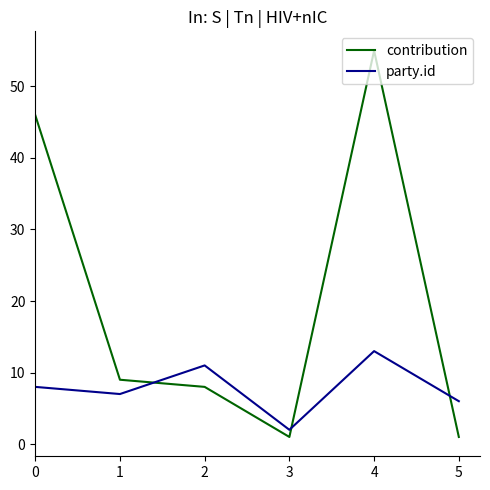

What are all the series names shown in the legend?

contribution, party.id